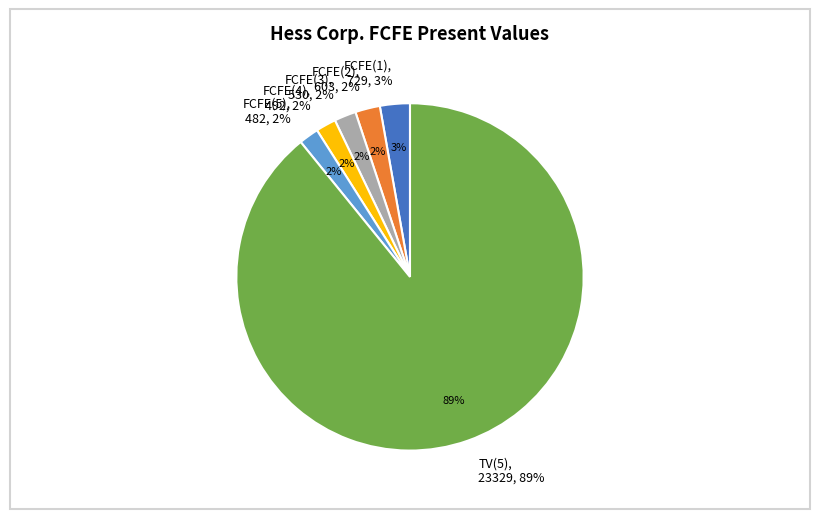

True or false: FCFE(3) accounts for 2% of the total.

True